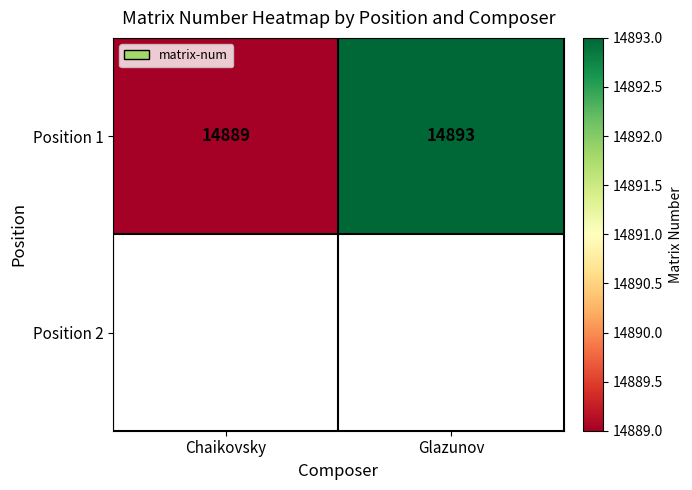

At which category does the chart reach its peak across all series?

Glazunov